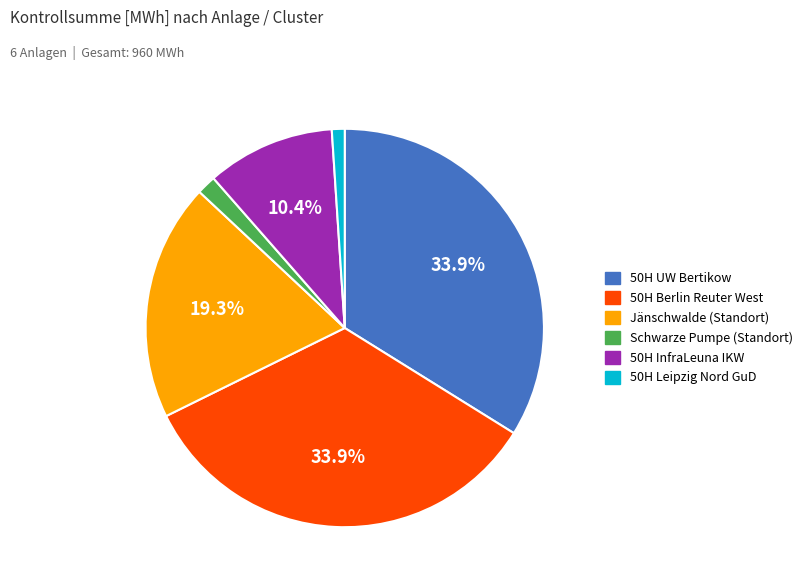

Does any single category account for the majority?

No